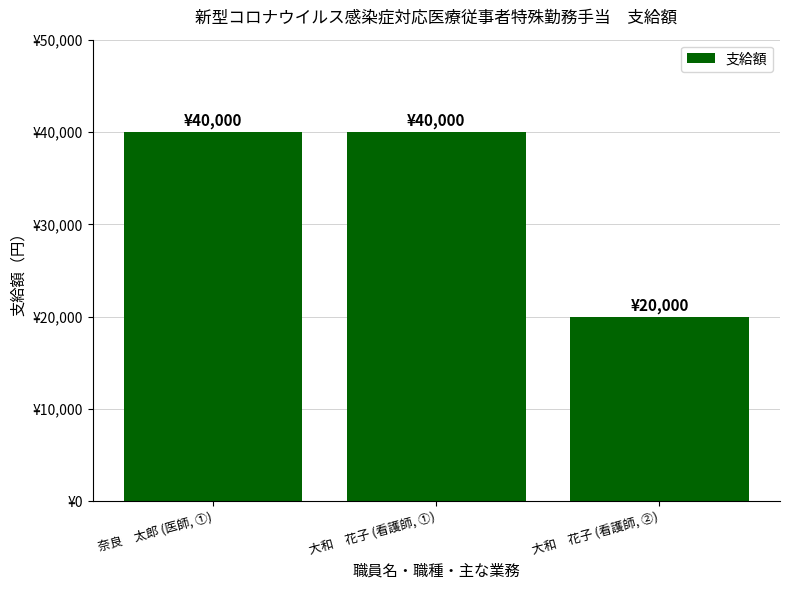

Rank the categories by value from highest to lowest.

奈良　太郎 (医師, ①), 大和　花子 (看護師, ①), 大和　花子 (看護師, ②)